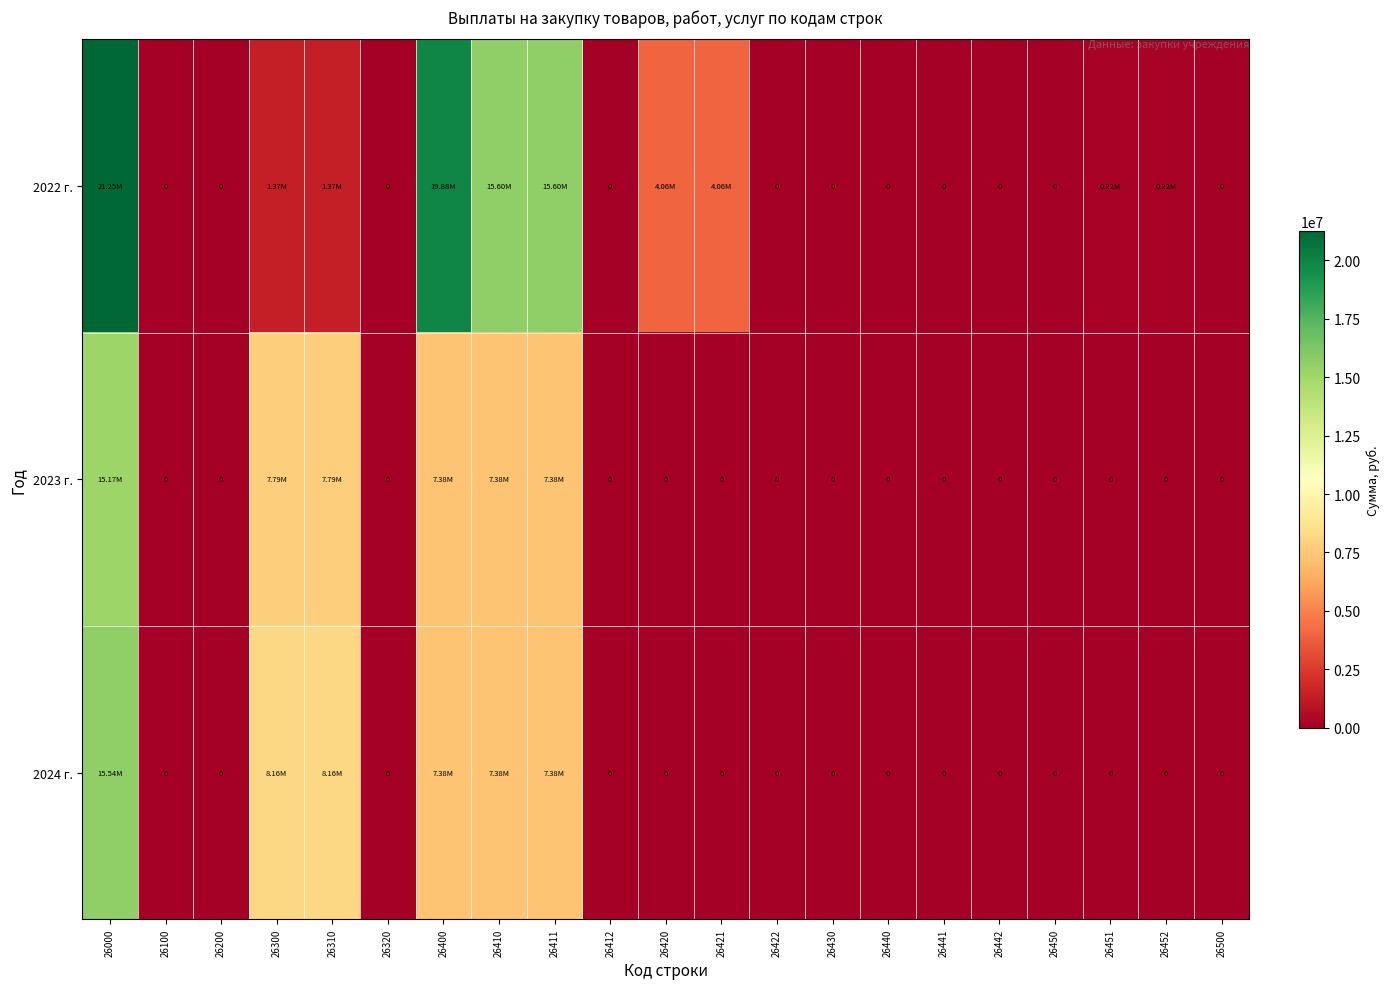

At how many categories does at least one series exceed 4794076?

6